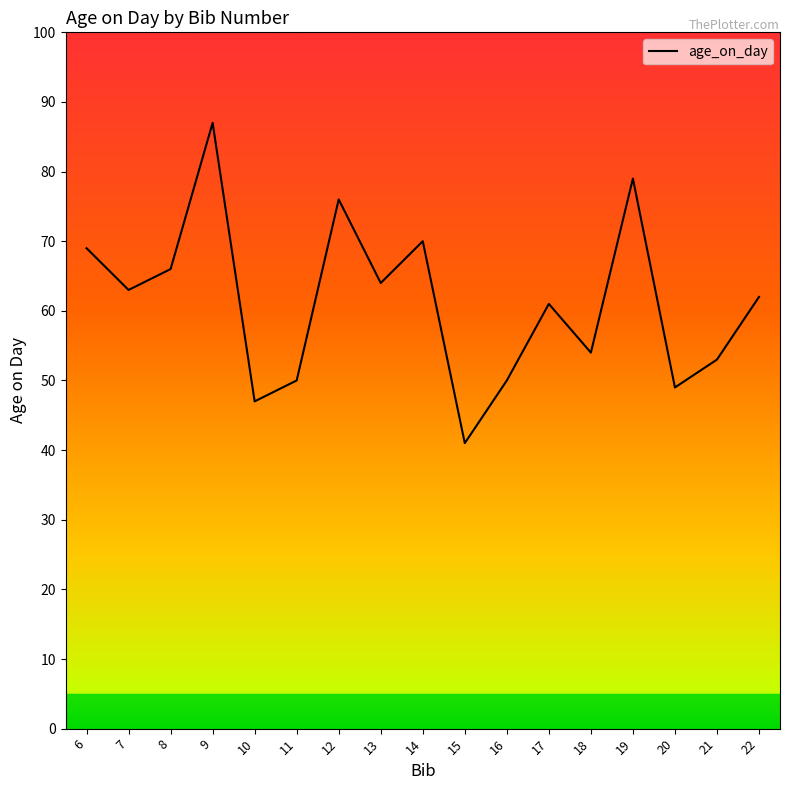

Which label corresponds to the smallest value in the chart?

15